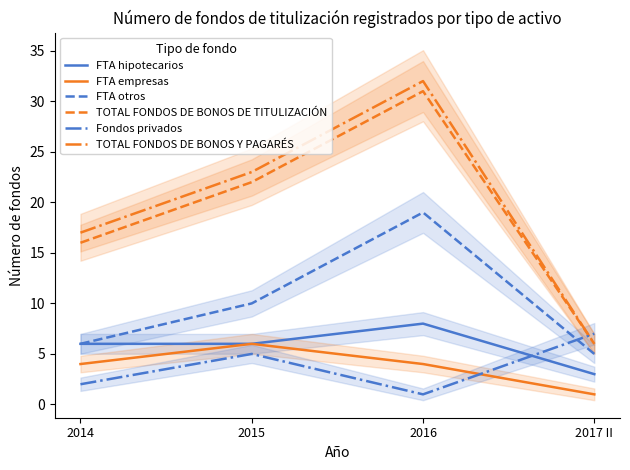

At how many categories does at least one series exceed 3?

4